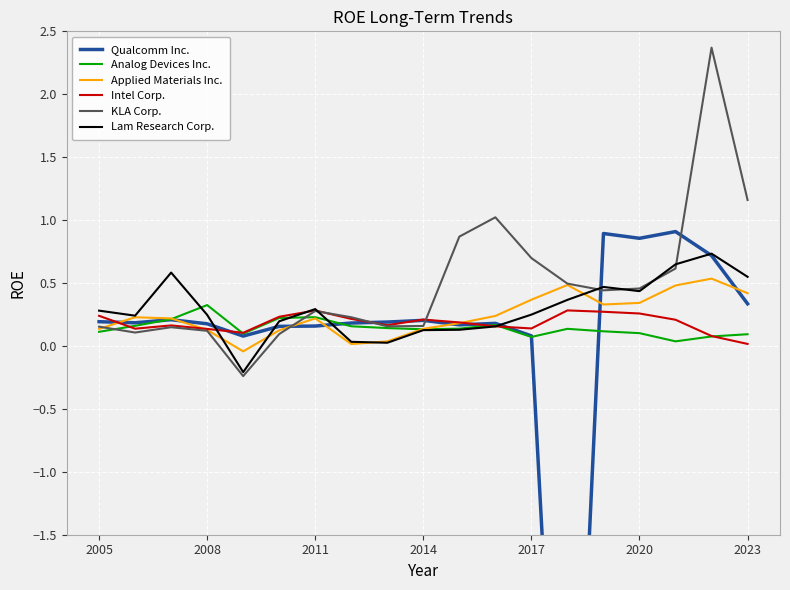

How many data points in Qualcomm Inc. are above 0?

18